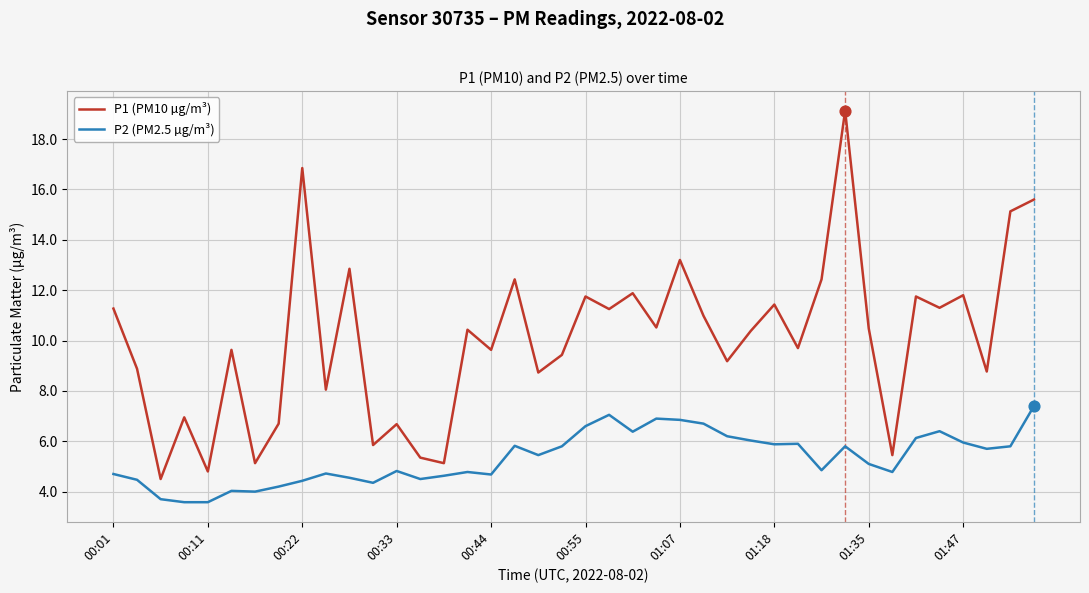

List the series in order of their overall mean, highest first.

P1 (PM10 µg/m³), P2 (PM2.5 µg/m³)